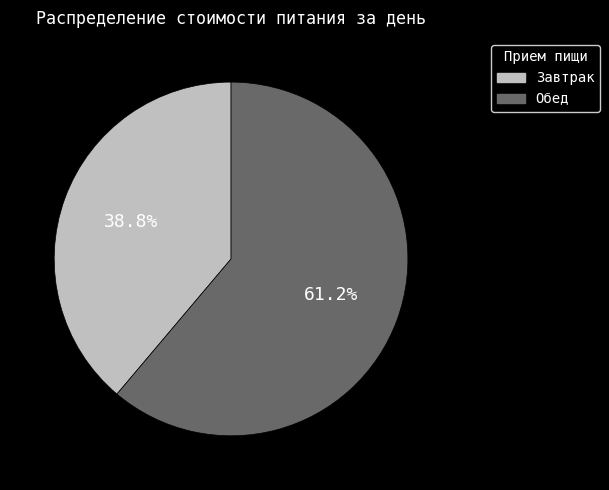

How many slices are in this pie chart?

2